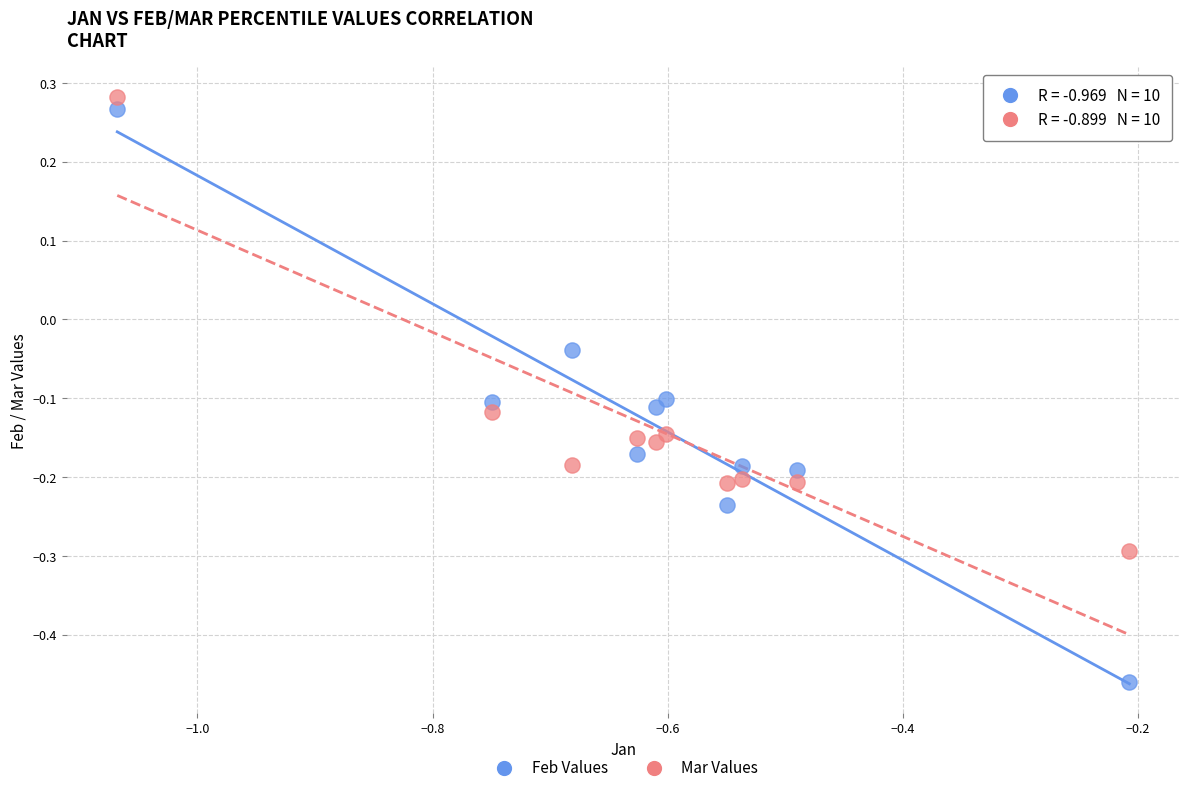

Which series has the widest spread of Y values?

Feb Values